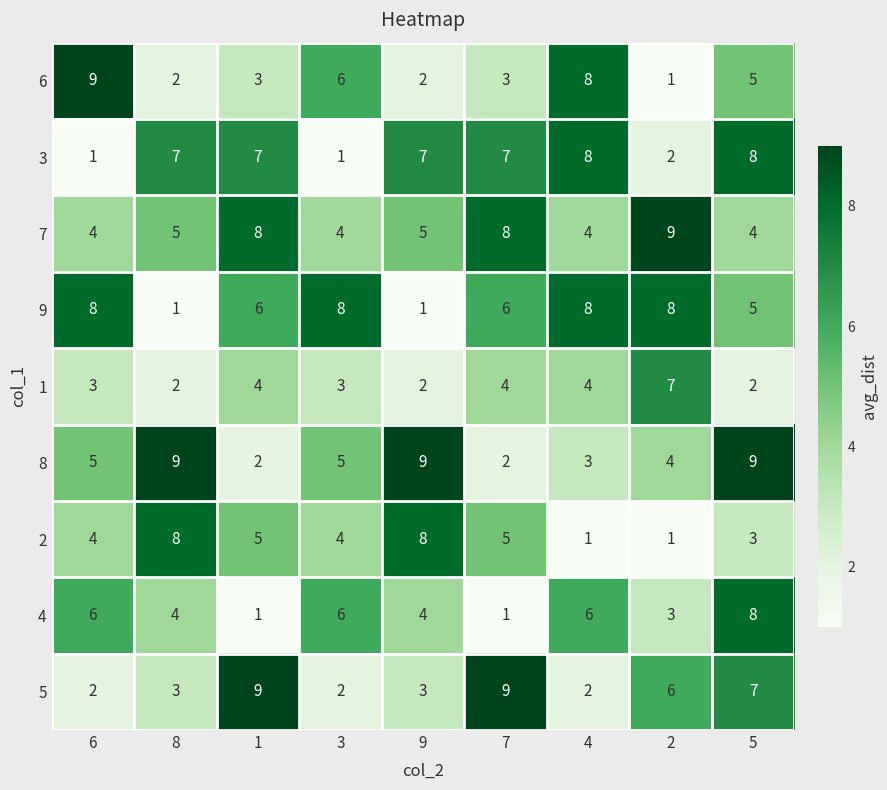

How many distinct data groups are displayed?

9